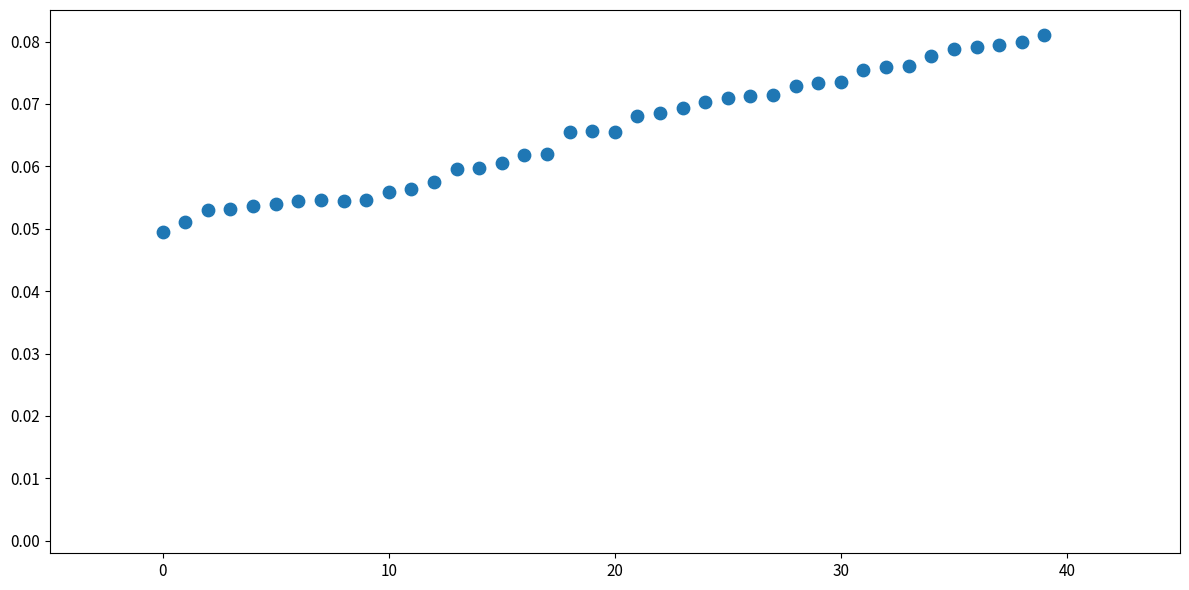

Count the number of points in this scatter plot.

40